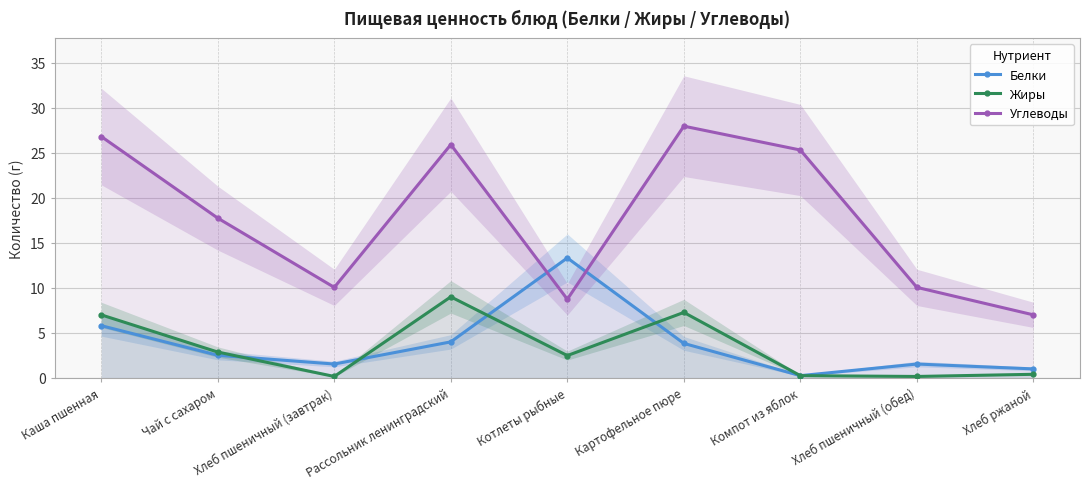

Read the Белки value at Каша пшенная.

5.8